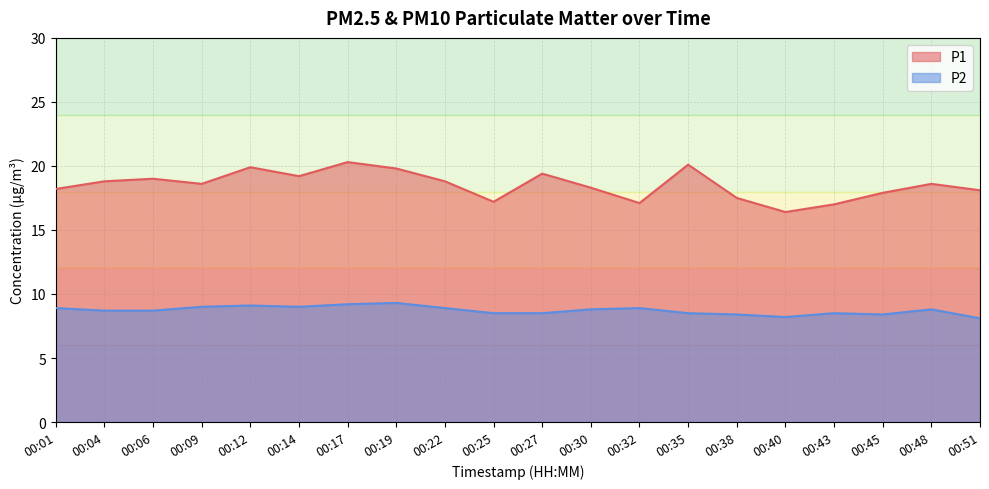

True or false: P2 and P1 cross at least once.

False